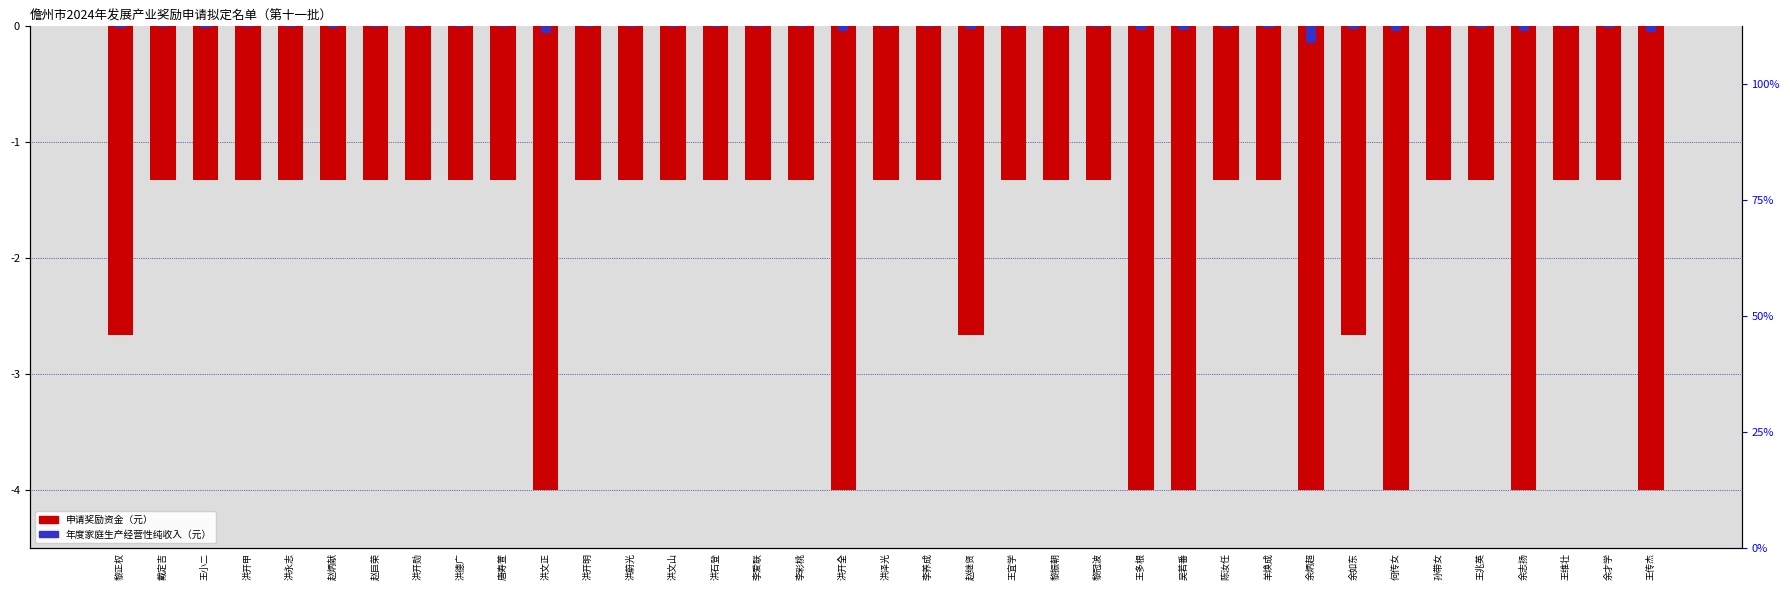

Rank the series by their maximum value, from highest to lowest.

年度家庭生产经营性纯收入（元）, 申请奖励资金（元）